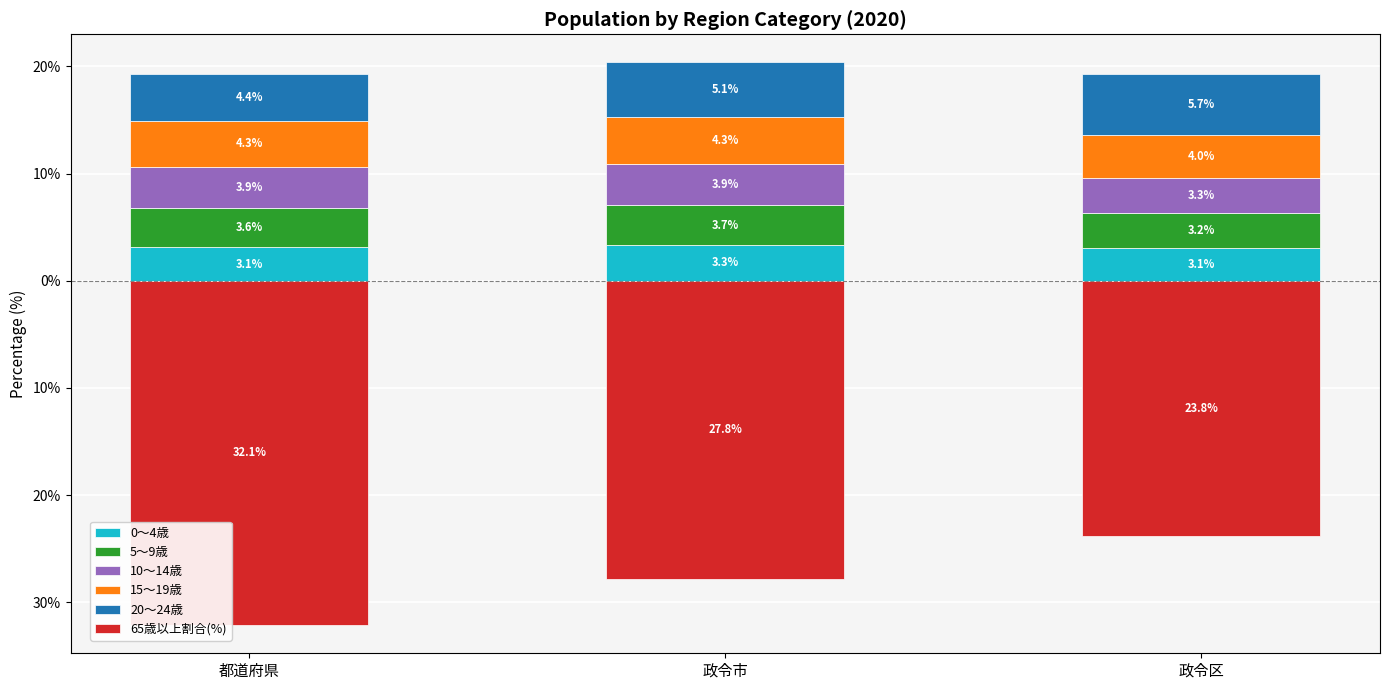

What are all the series names shown in the legend?

0～4歳, 5～9歳, 10～14歳, 15～19歳, 20～24歳, 65歳以上割合(%)